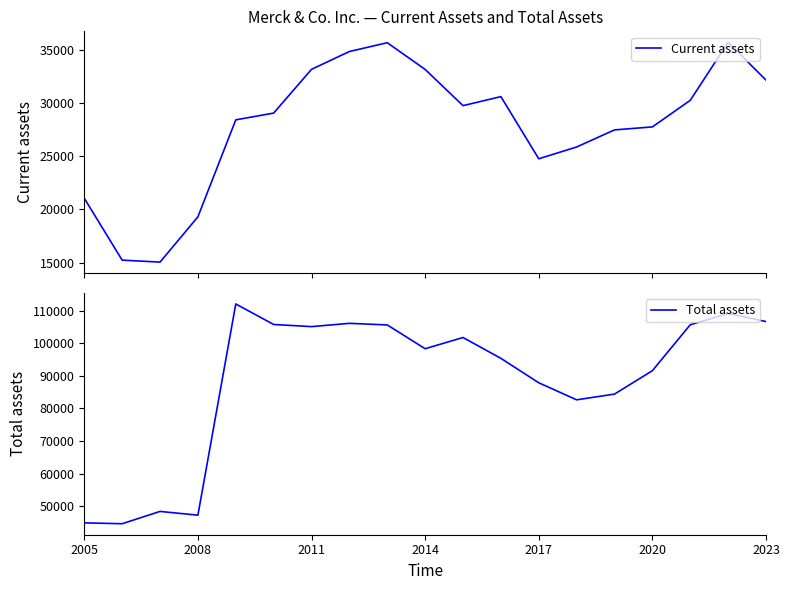

True or false: Total assets has a value of 91588 at 2020.

True